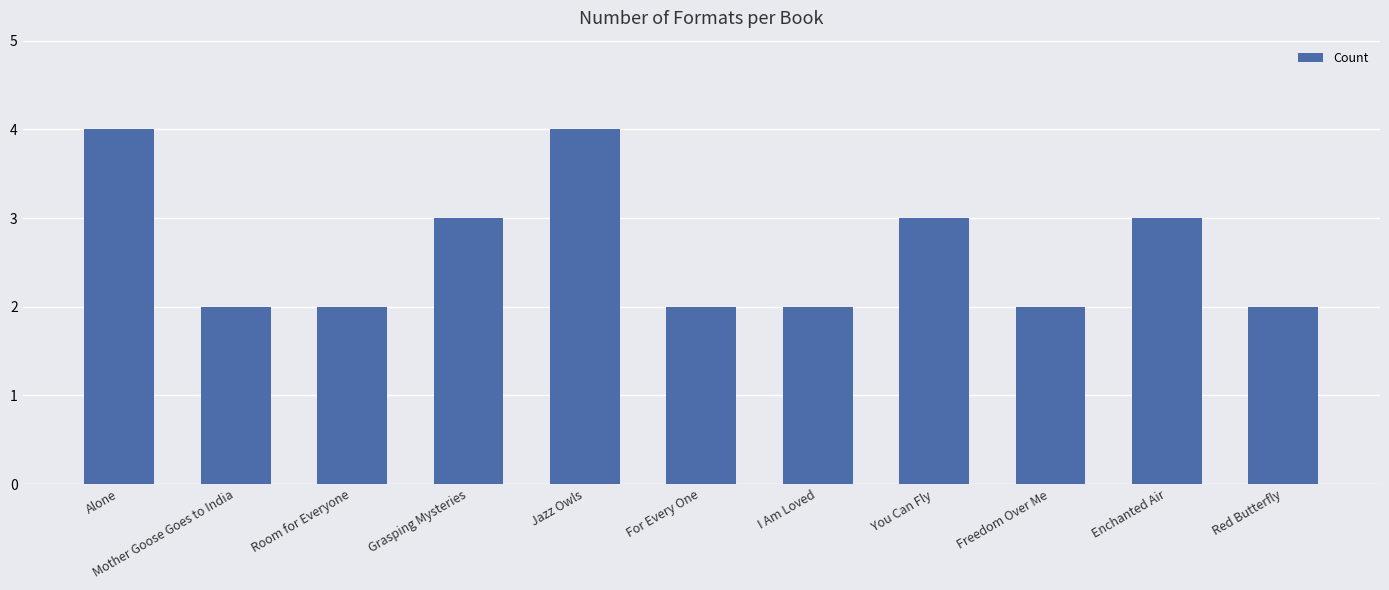

What is the difference between the second highest and second lowest values?

2